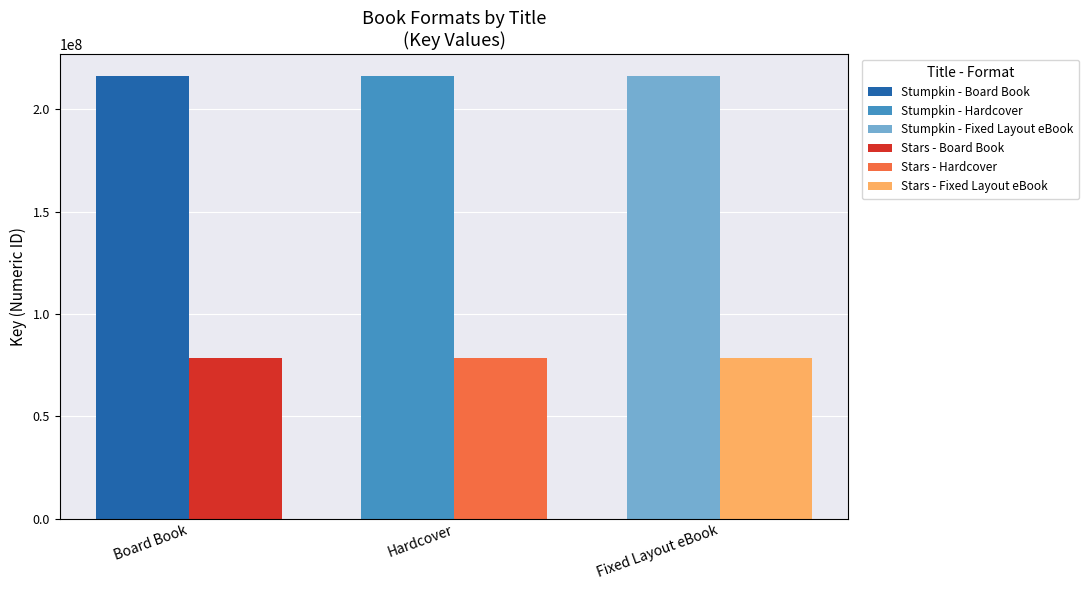

Is it true that the value at Board Book (Stars) is 140359856?

False